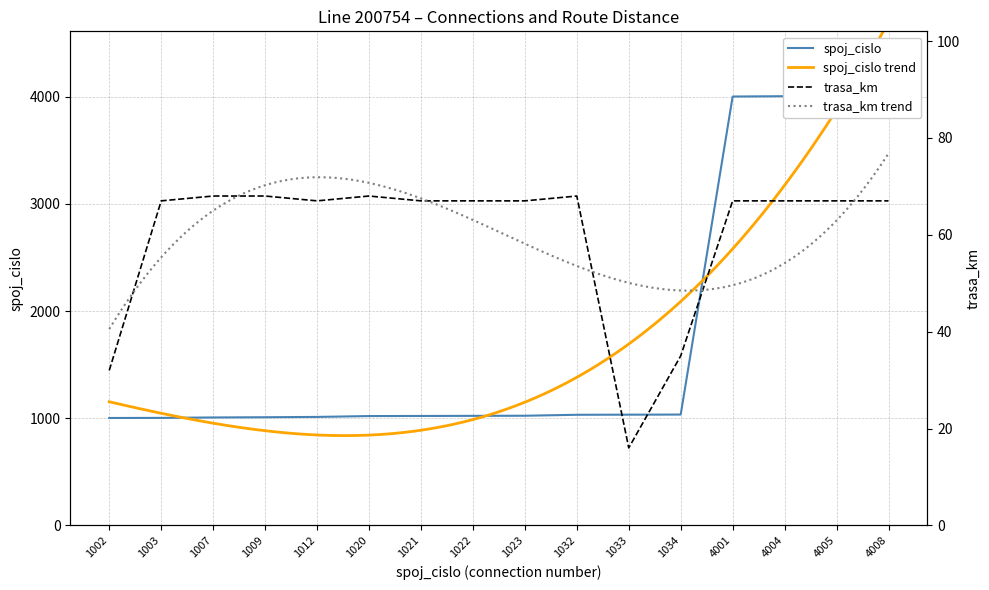

The value of trasa_km at 1009 is 97. True or false?

False